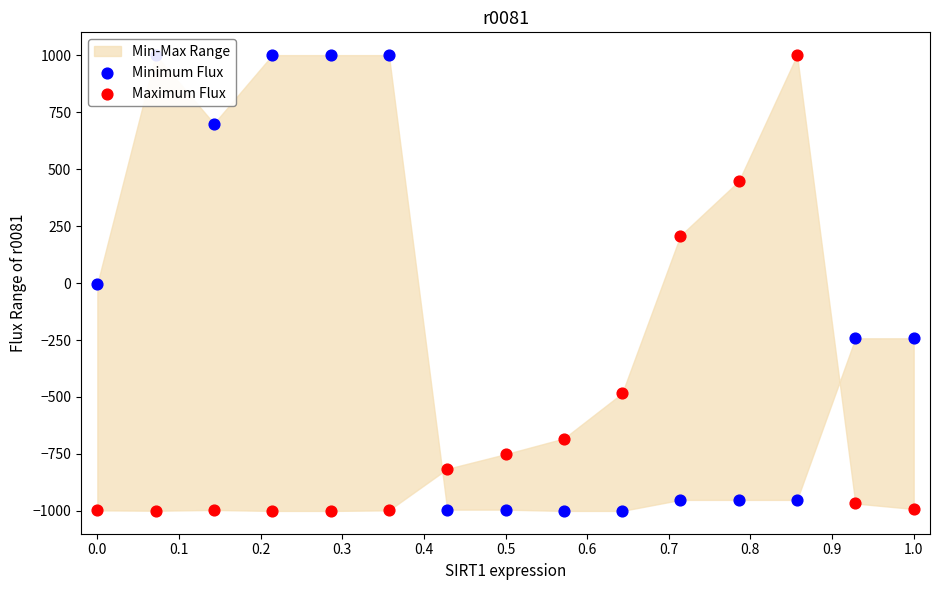

Which series has the widest spread of Y values?

Minimum Flux